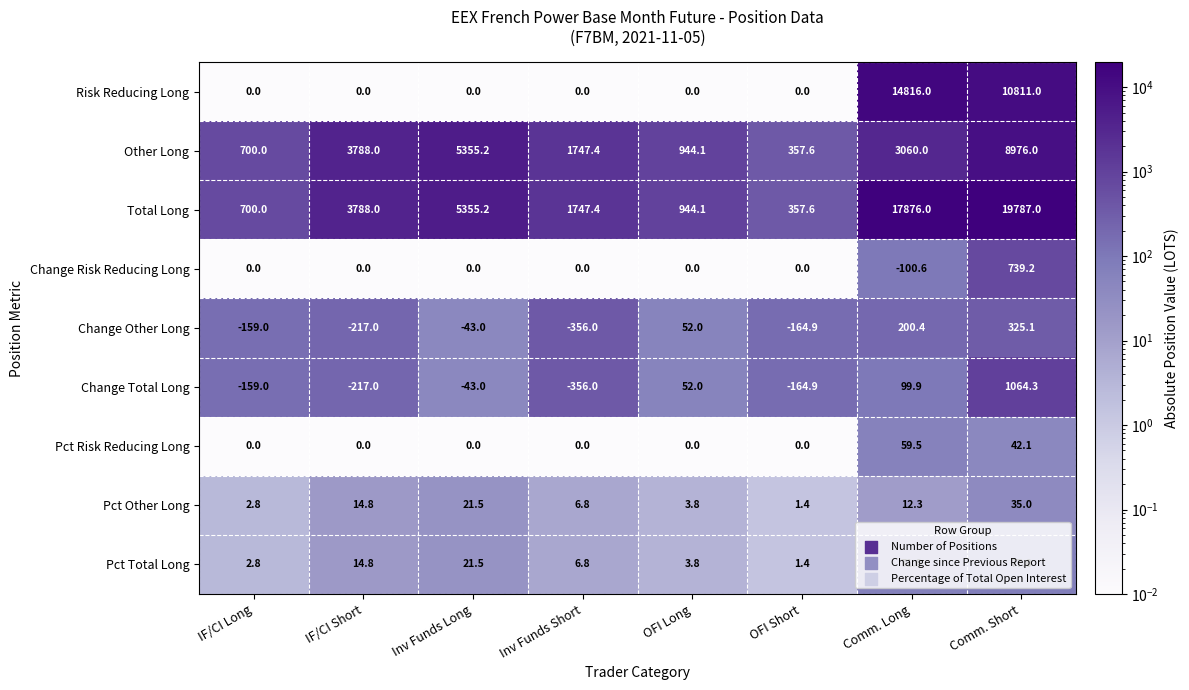

What is the sum of all Pct Total Long values?

199.9